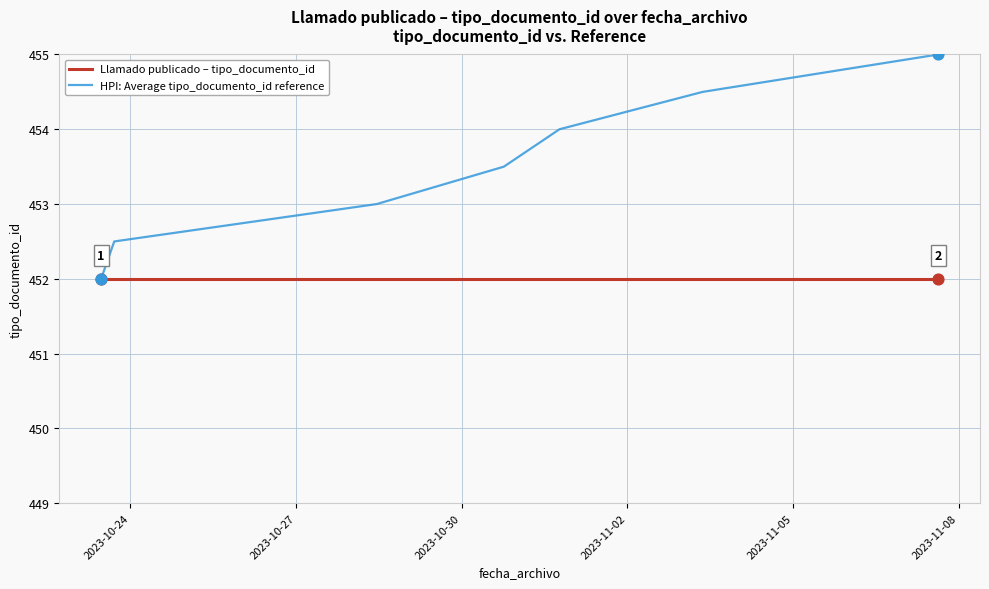

Which series has the widest spread of values?

HPI: Average tipo_documento_id reference